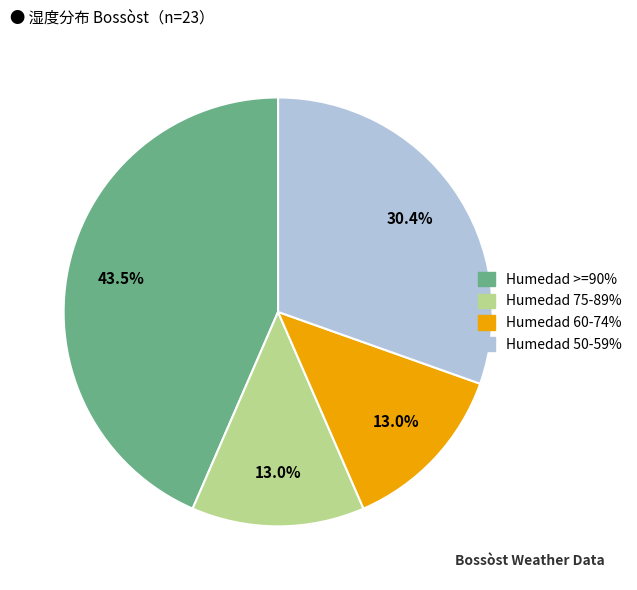

Is there any slice that represents more than half of the pie?

No